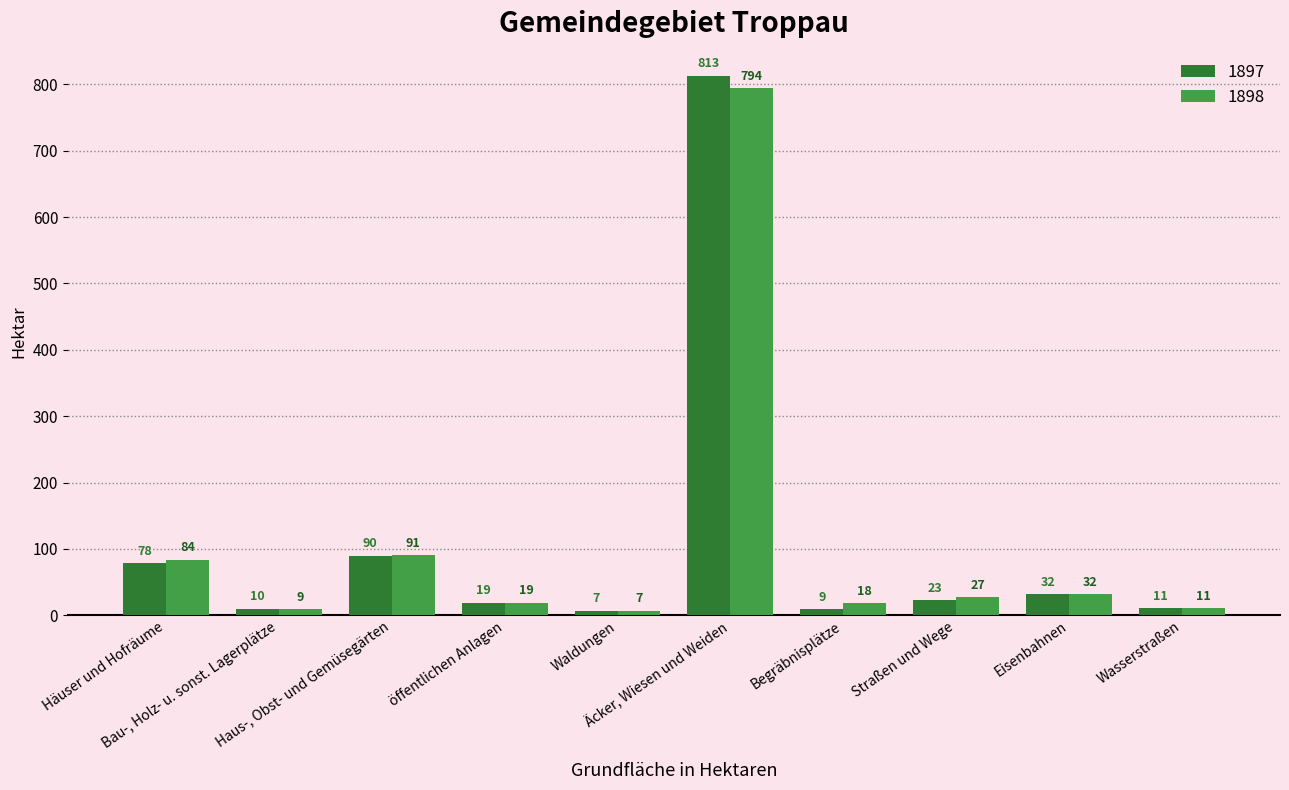

Reading left to right, transcribe all the data shown in this chart.

1897: Häuser und Hofräume=78	Bau-, Holz- u. sonst. Lagerplätze=10	Haus-, Obst- und Gemüsegärten=90	öffentlichen Anlagen=19	Waldungen=7	Äcker, Wiesen und Weiden=813	Begräbnisplätze=9	Straßen und Wege=23	Eisenbahnen=32	Wasserstraßen=11
1898: Häuser und Hofräume=84	Bau-, Holz- u. sonst. Lagerplätze=9	Haus-, Obst- und Gemüsegärten=91	öffentlichen Anlagen=19	Waldungen=7	Äcker, Wiesen und Weiden=794	Begräbnisplätze=18	Straßen und Wege=27	Eisenbahnen=32	Wasserstraßen=11